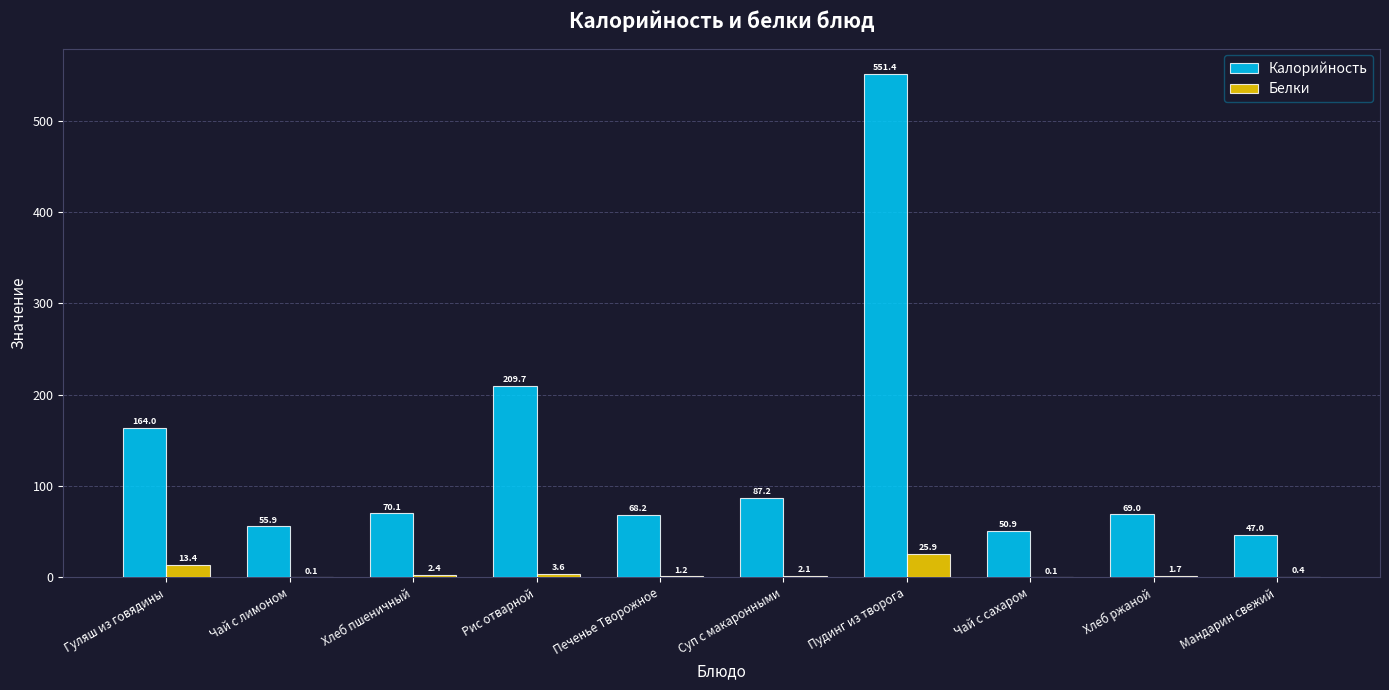

Is the value of Калорийность at Суп с макаронными greater than the value of Белки at Чай с сахаром?

Yes